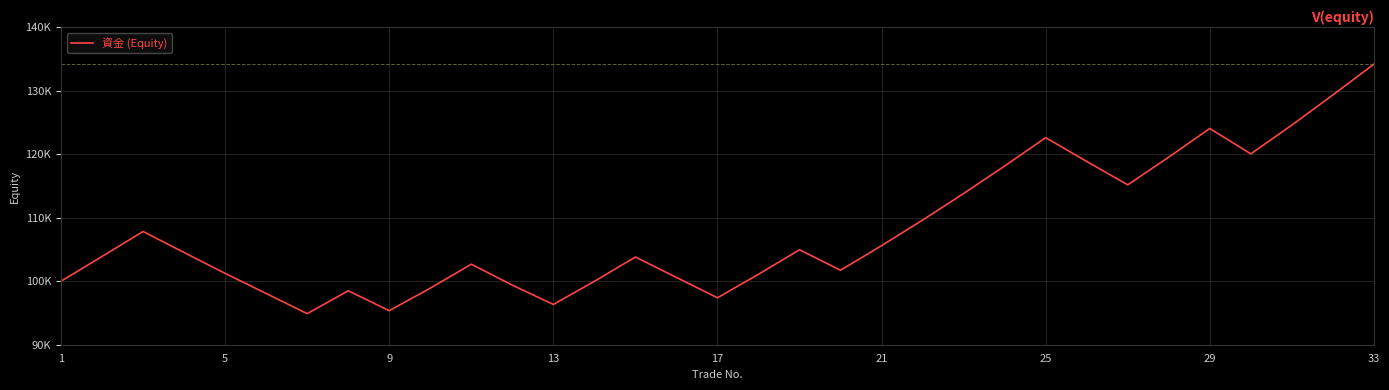

Does the chart display data point markers on the line(s)?

No